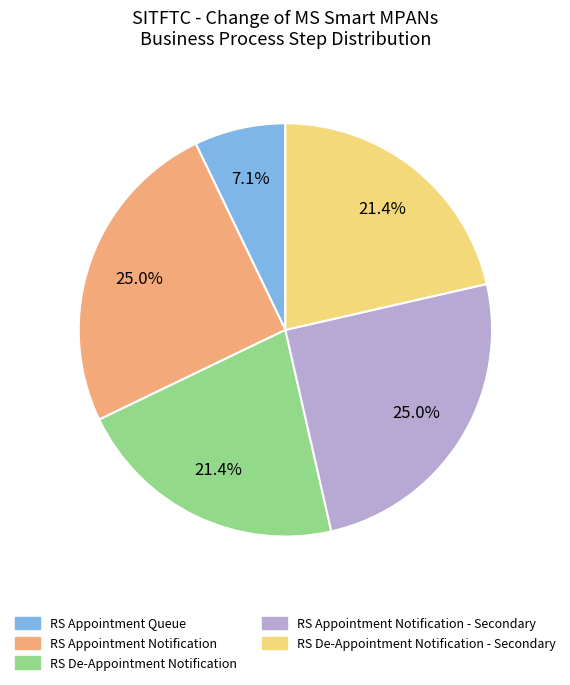

Is there any slice that represents more than half of the pie?

No